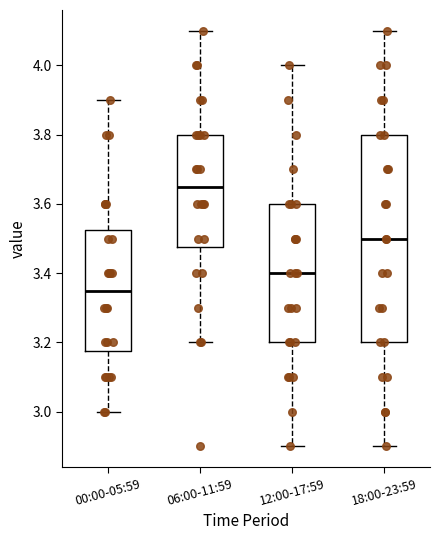

Where does the upper whisker of the box for 12:00-17:59 end on the y-axis? The values are not printed on the chart, so give them approximately, as read against the axis.

4.00